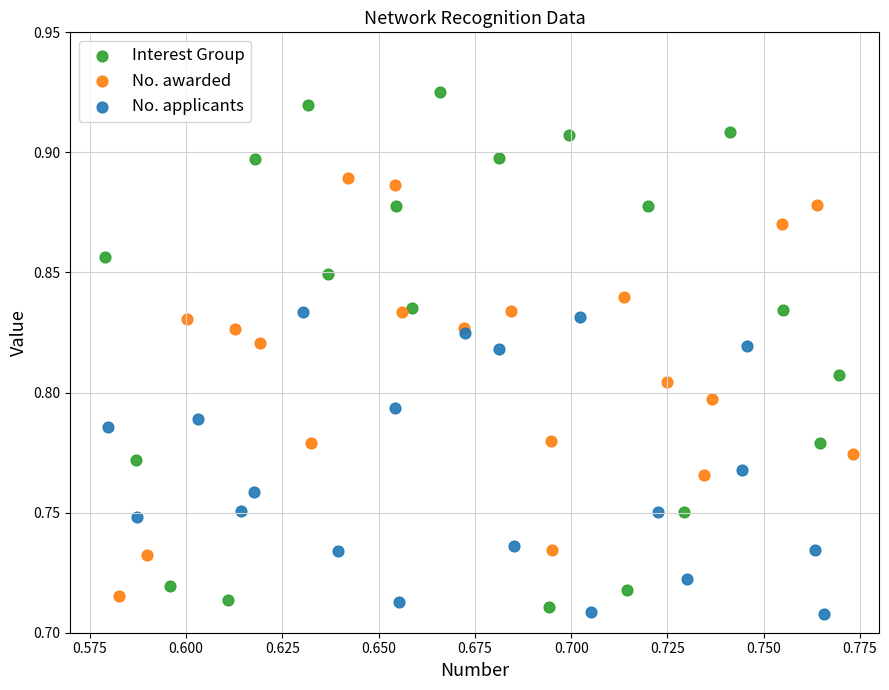

Which series reaches the maximum Y coordinate?

Interest Group